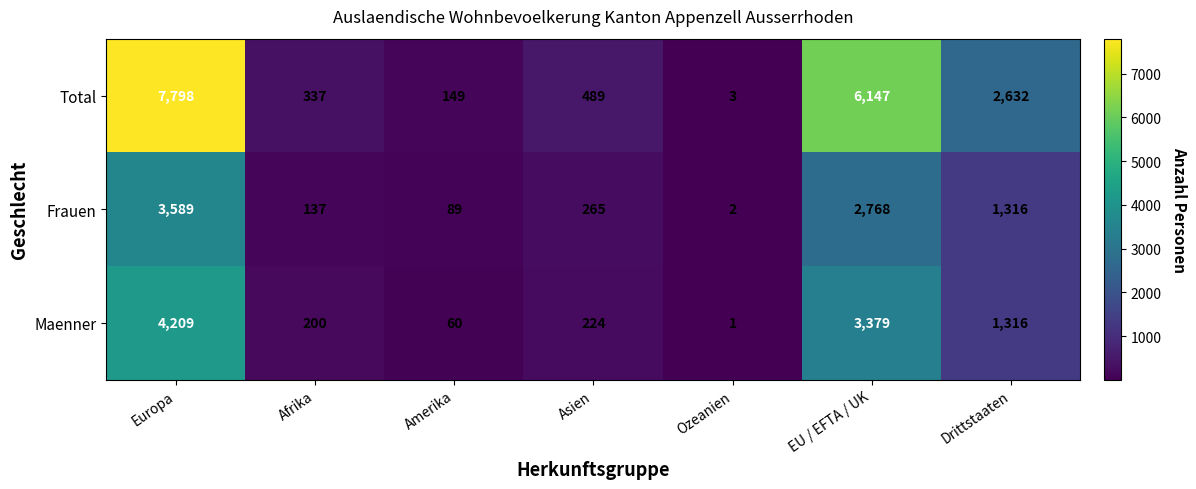

What is the total value across all series at Asien?

978